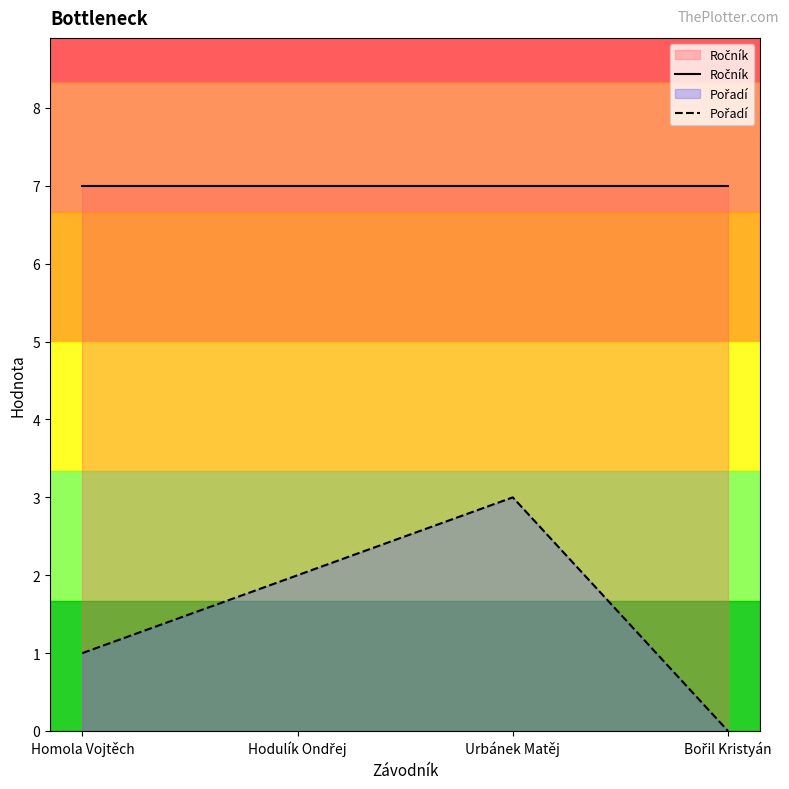

What is the average value of the Ročník series?

7